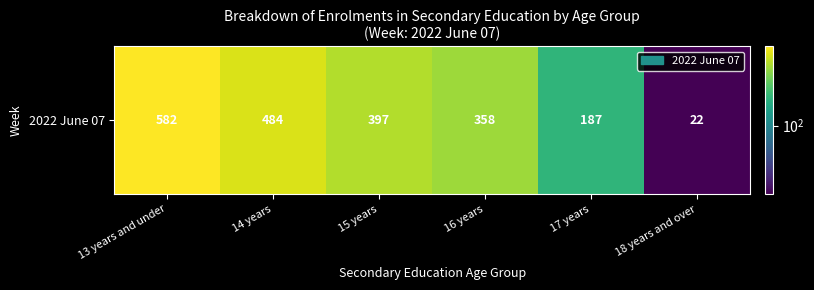

What is the smallest value displayed?

22